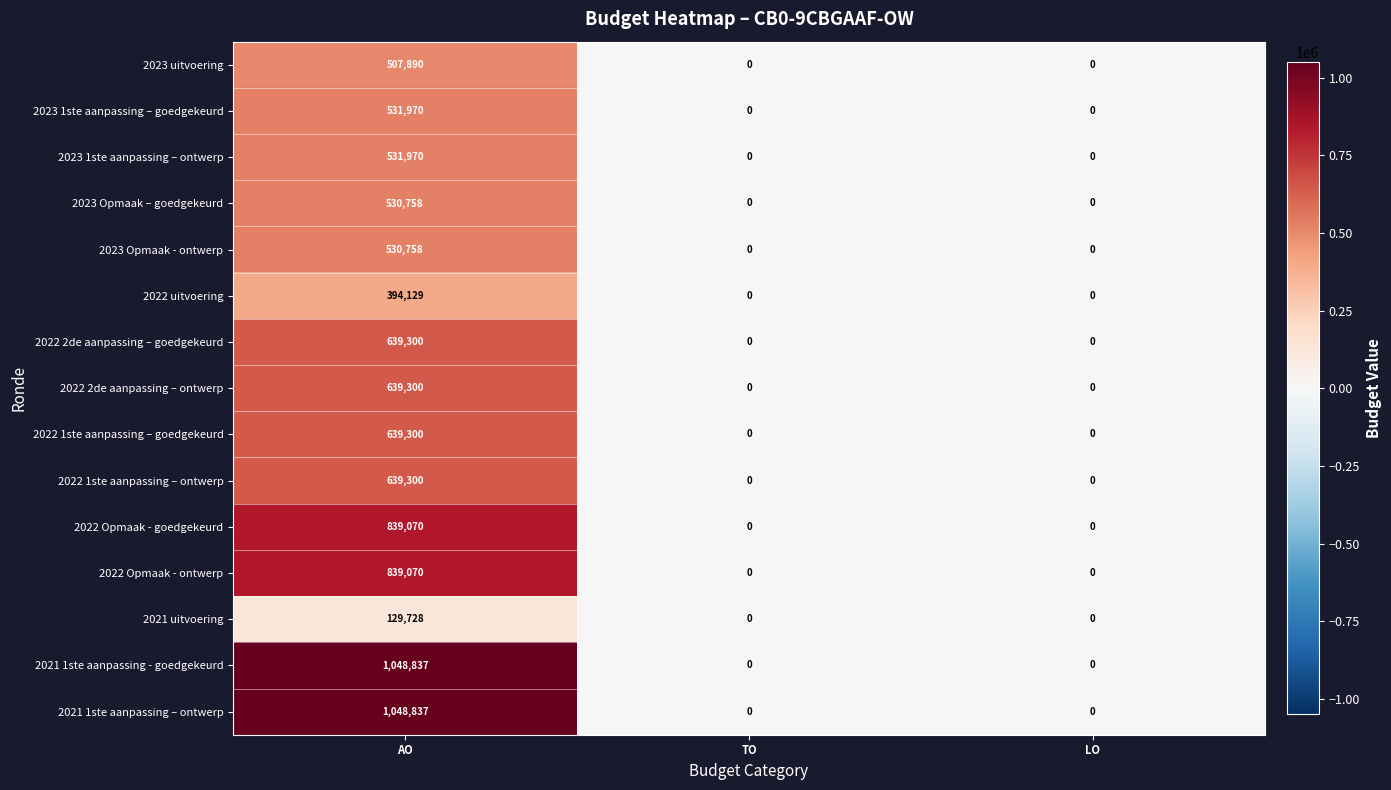

Is it true that 2023 uitvoering equals -304340 at LO?

False